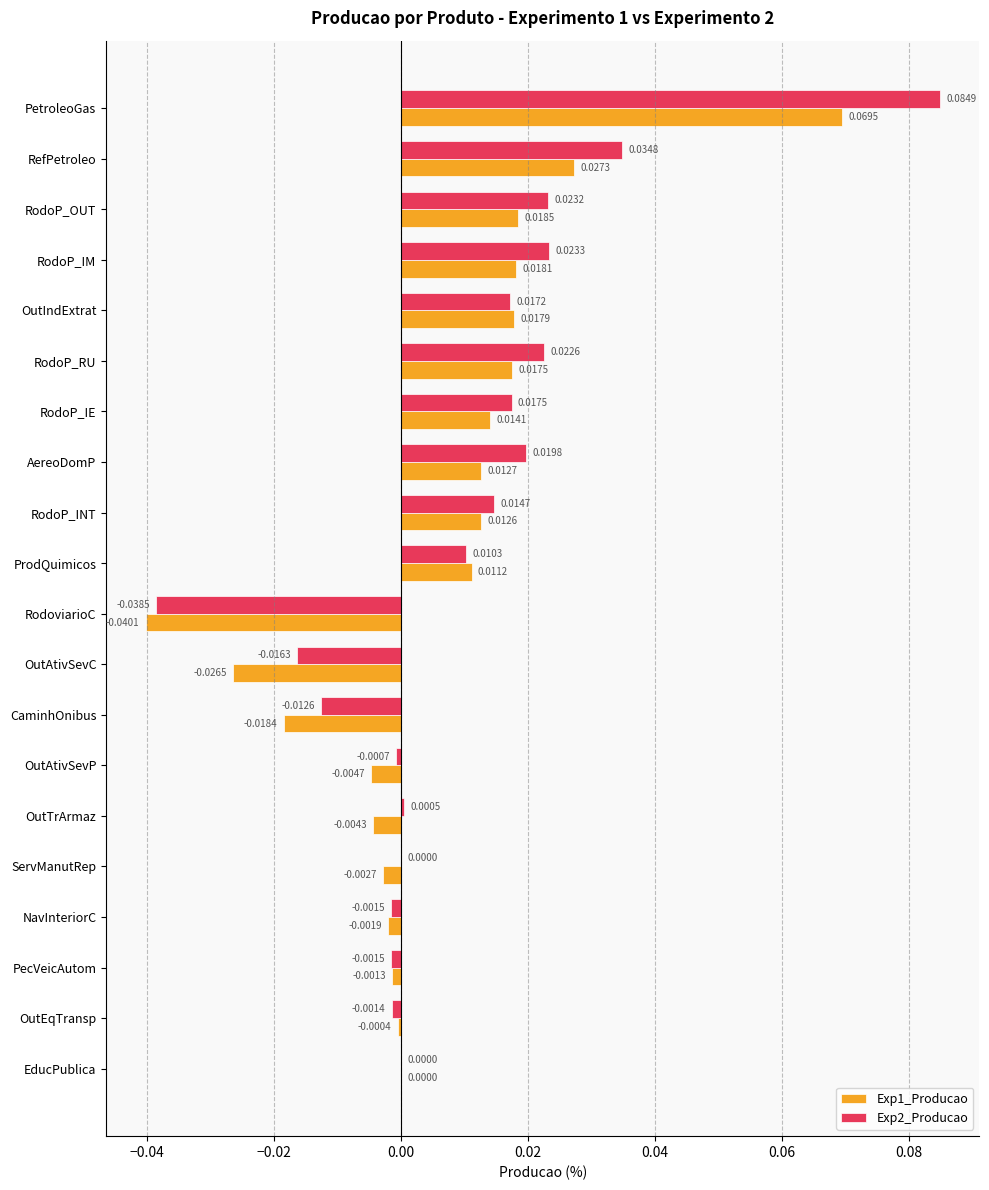

At which category does the chart reach its peak across all series?

PetroleoGas